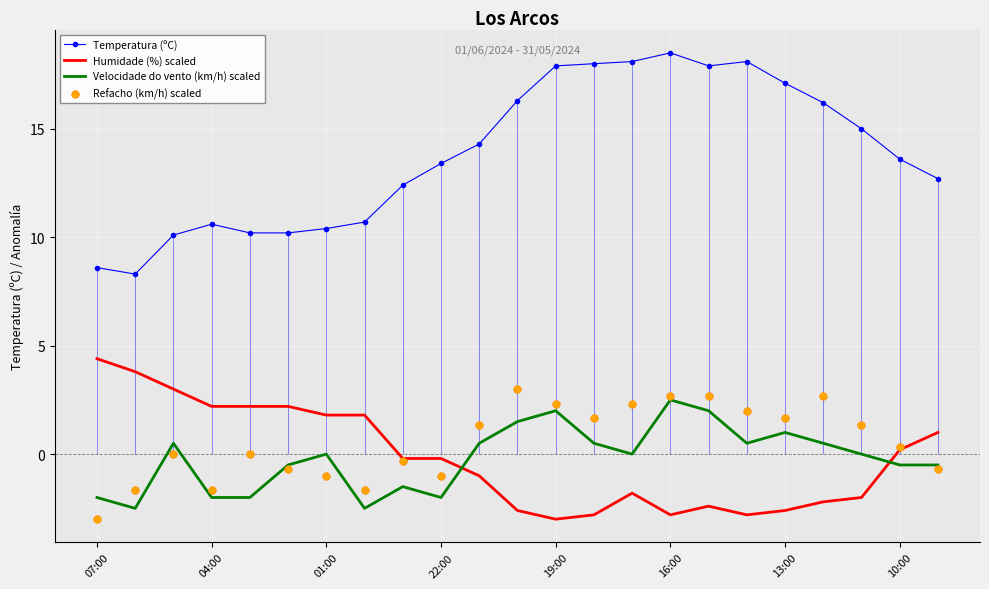

What is the total value across all series at 07:00?

8.0